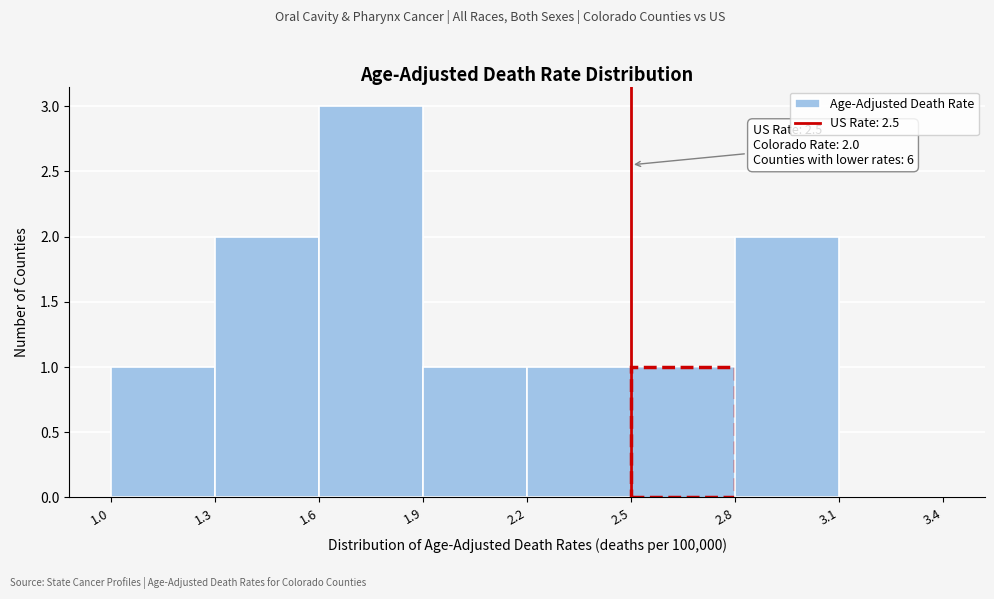

Over which range of the x-axis is the bar tallest?

1.6 to 1.9